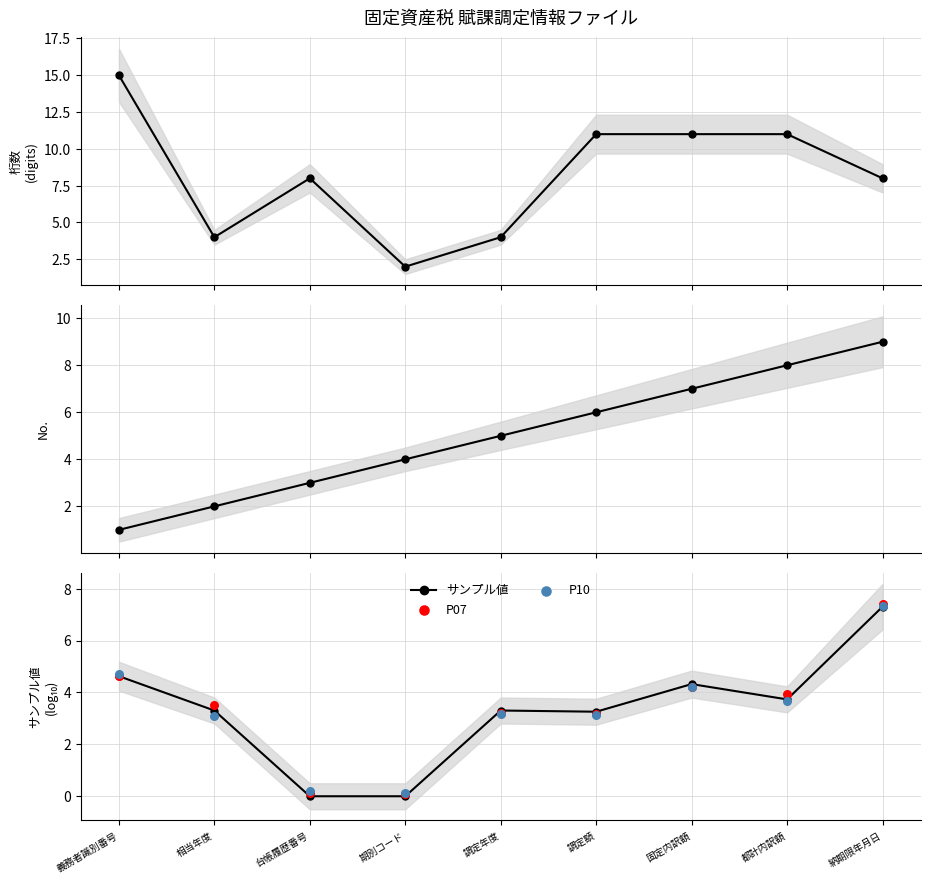

Read the サンプル値 value at 相当年度.

3.3